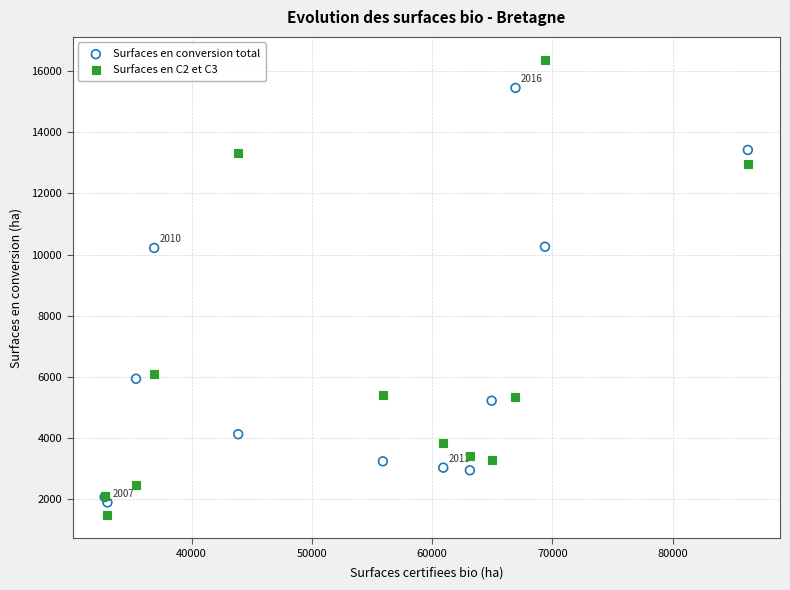

Which series reaches the minimum Y coordinate?

Surfaces en C2 et C3